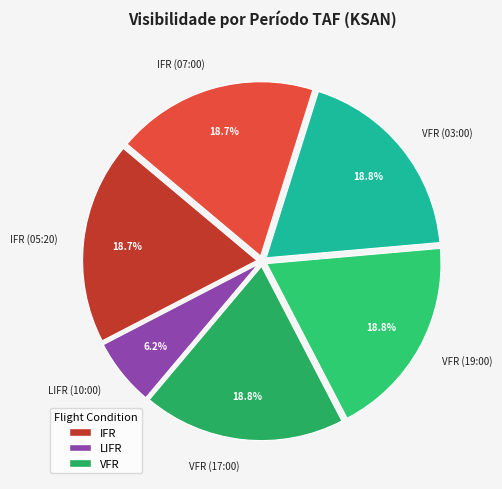

To the nearest percent, what portion does VFR (17:00) represent?

19%